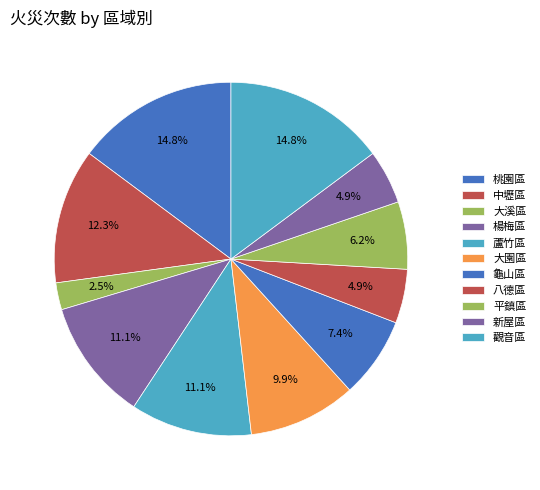

To the nearest percent, what percentage of the pie is 中壢區?

12%